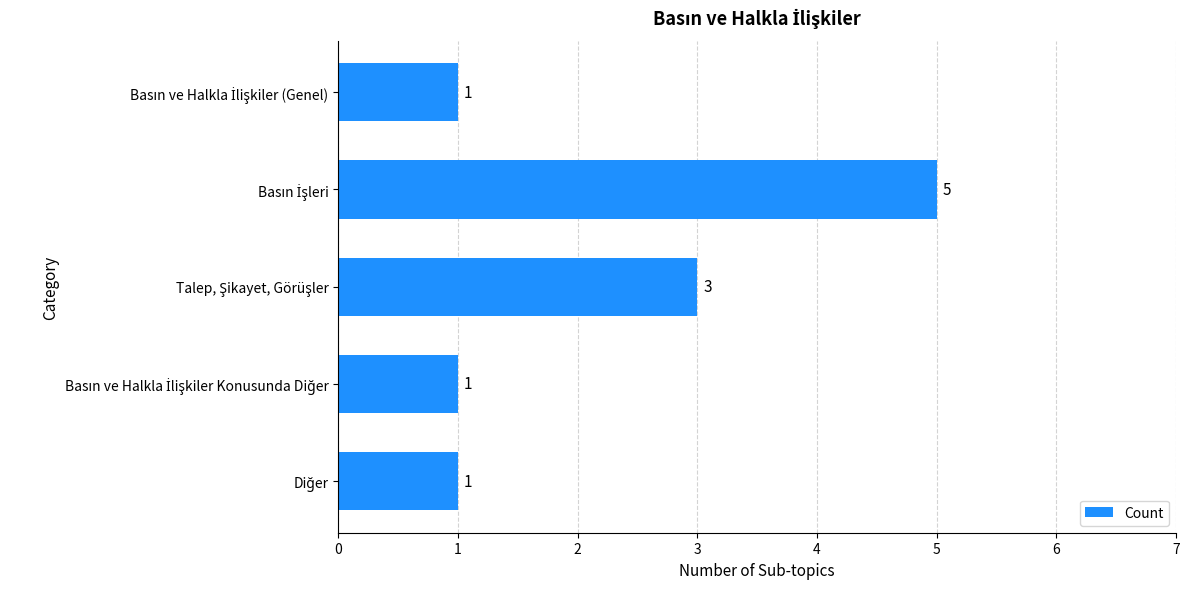

What is the difference between the maximum and minimum values?

4